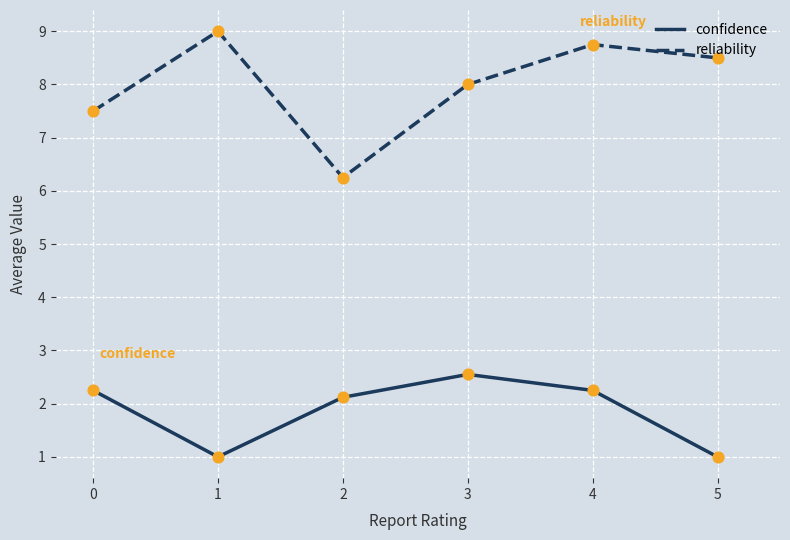

At how many categories does at least one series exceed 2?

6